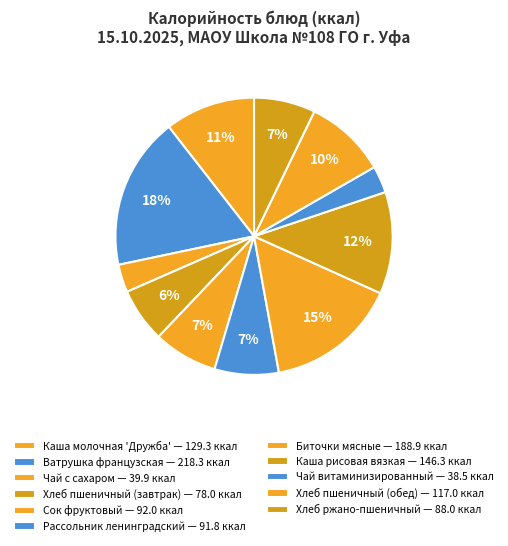

Count the number of slices in the pie.

11